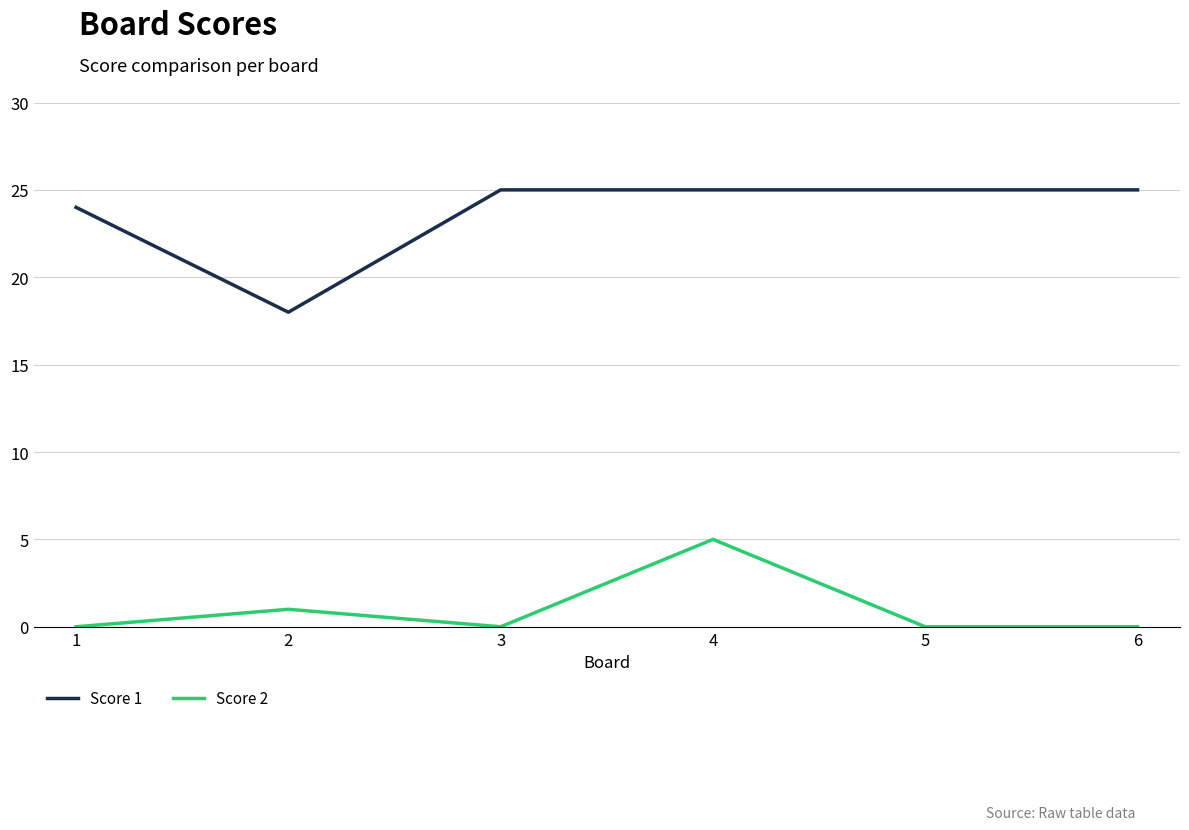

What is the sum of the Score 1 values at 4 and 2?

43